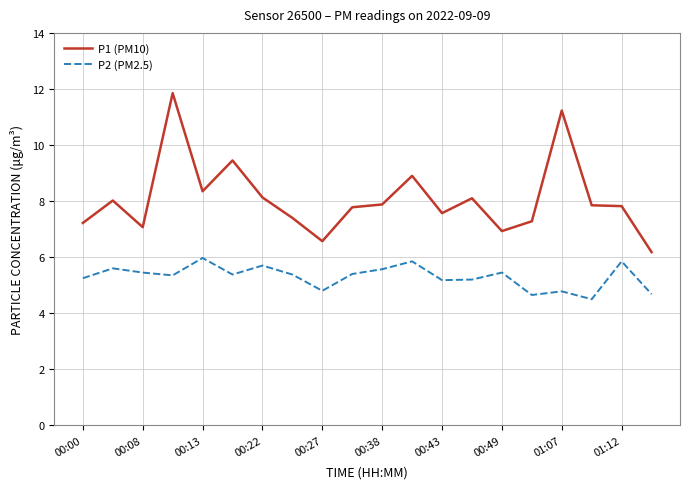

Which series has the widest spread of values?

P1 (PM10)